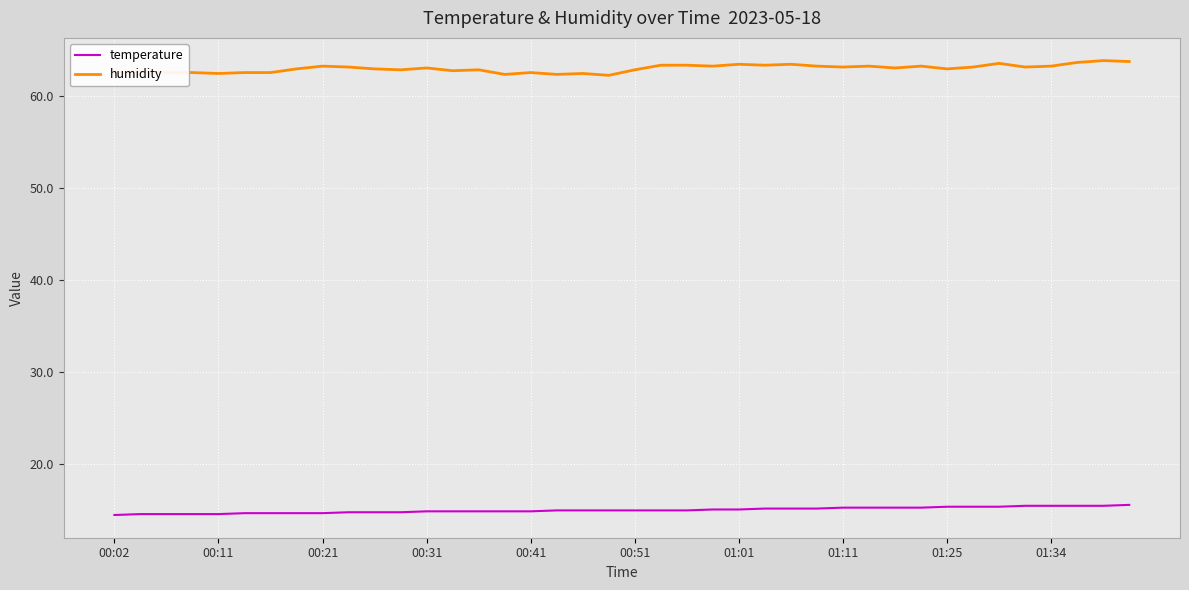

Which series has the widest spread of values?

humidity